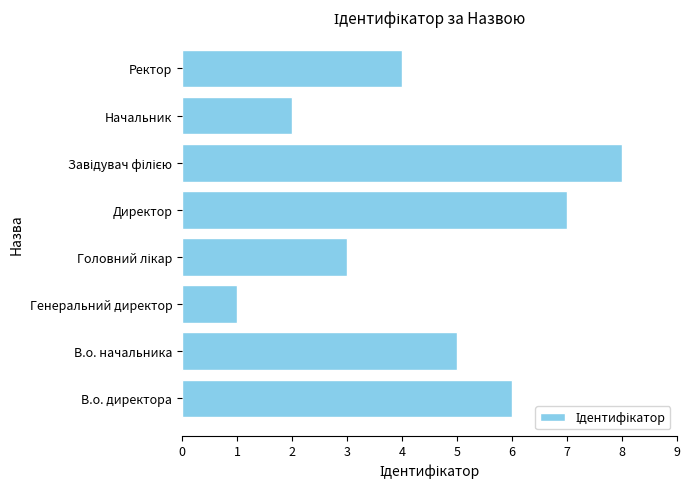

The chart shows a value of 10 at В.о. директора. True or false?

False